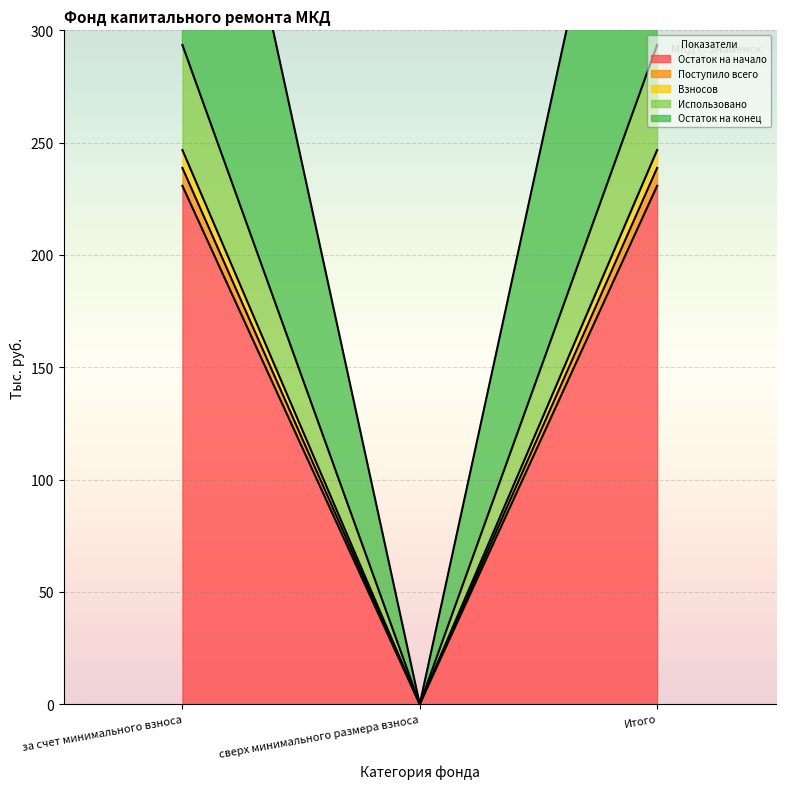

Where does the Использовано series first go above 485?

за счет минимального взноса